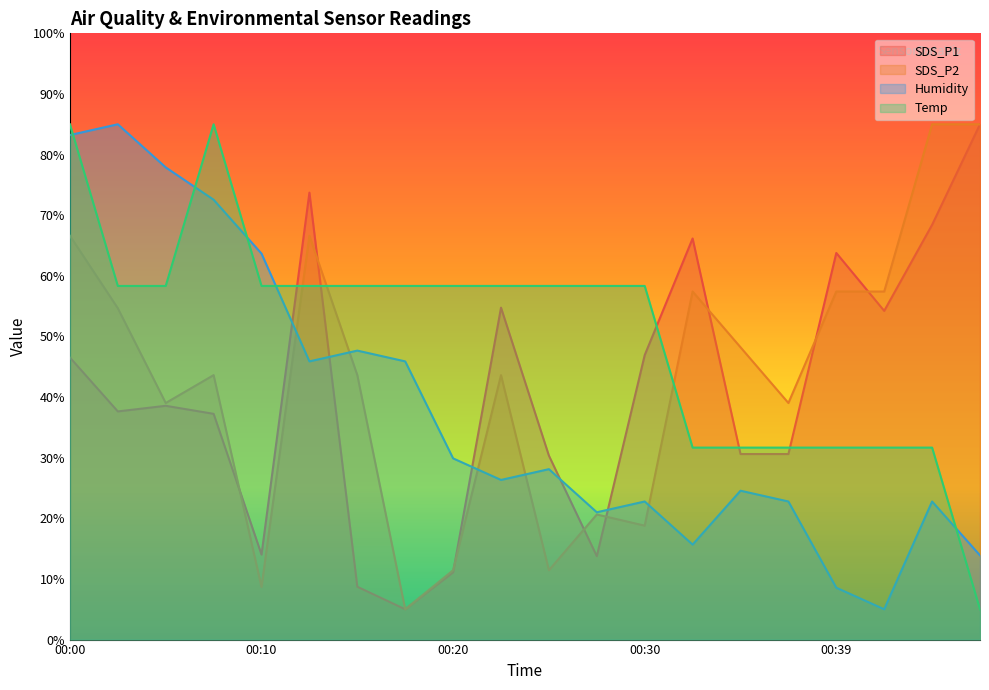

Count the number of data series in this chart.

4